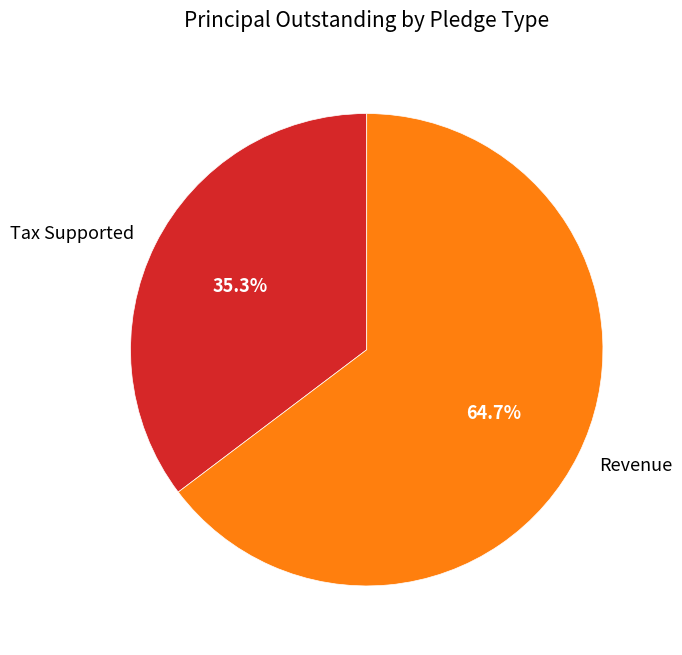

What is the smallest slice in the pie chart?

Tax Supported